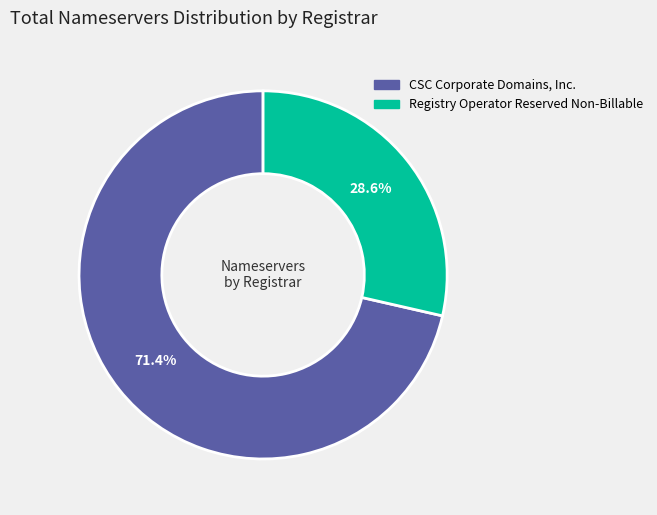

Is it true that Registry Operator Reserved Non-Billable is 19% of the pie?

False